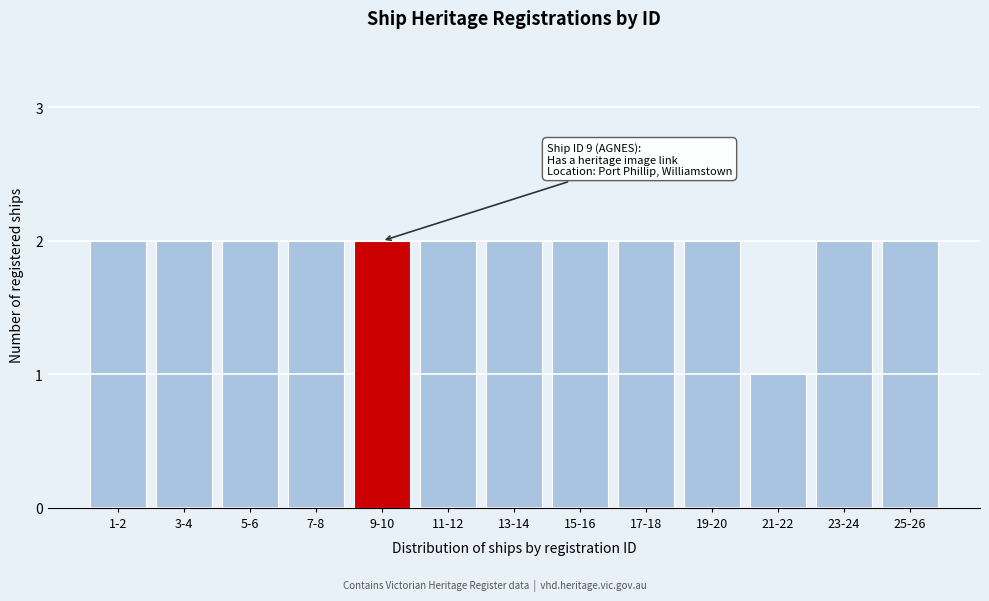

Reading left to right, extract all data points from this chart.

1-2=2	3-4=2	5-6=2	7-8=2	9-10=2	11-12=2	13-14=2	15-16=2	17-18=2	19-20=2	21-22=1	23-24=2	25-26=2